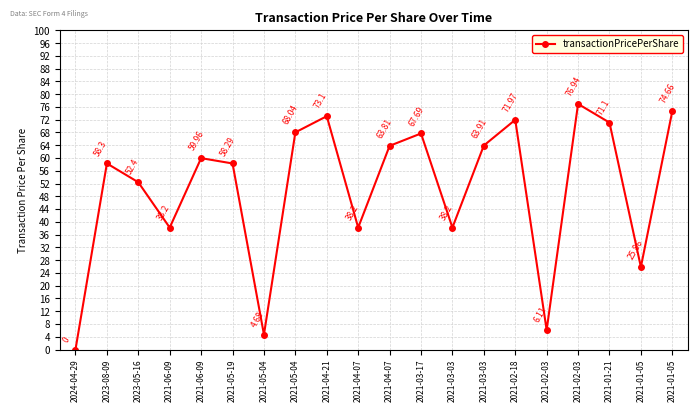

At which label does the data first exceed 59?

2021-06-09